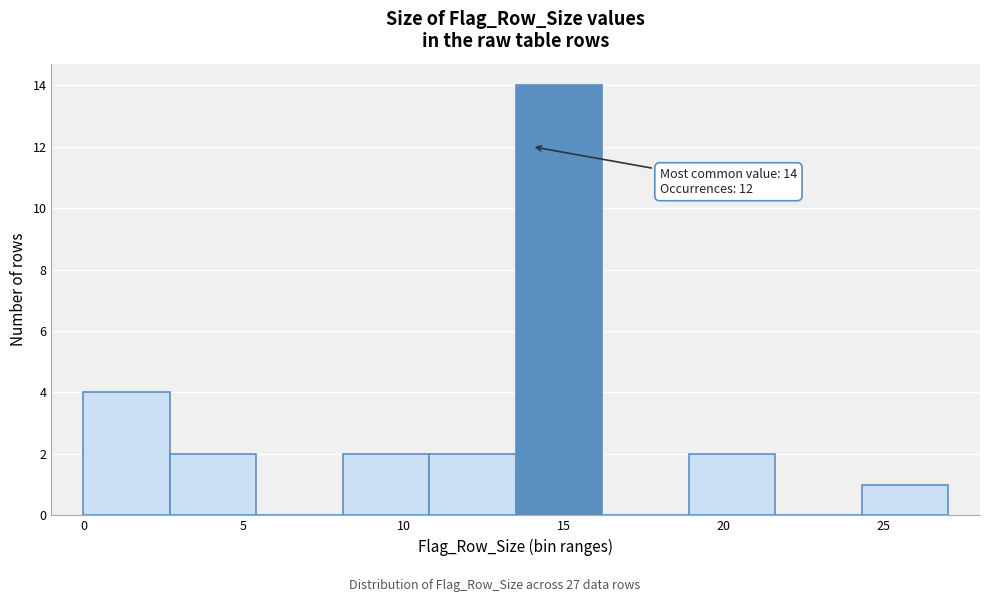

Over which range of the x-axis is the bar tallest?

13.5 to 16.2